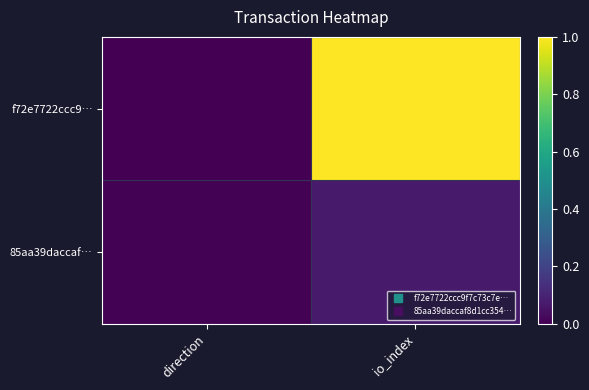

At which category is the sum across all series the highest?

io_index